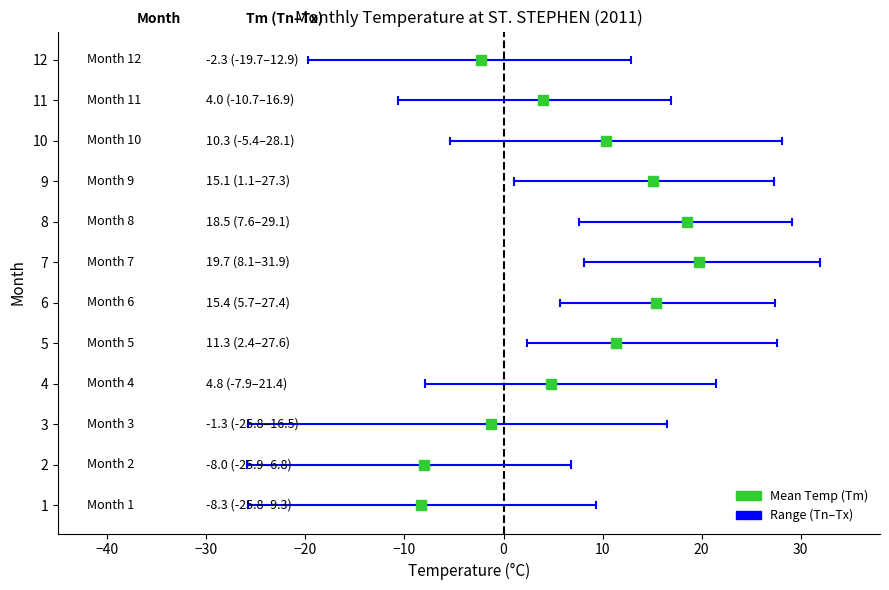

What is the range of Y values (max minus min)?

11